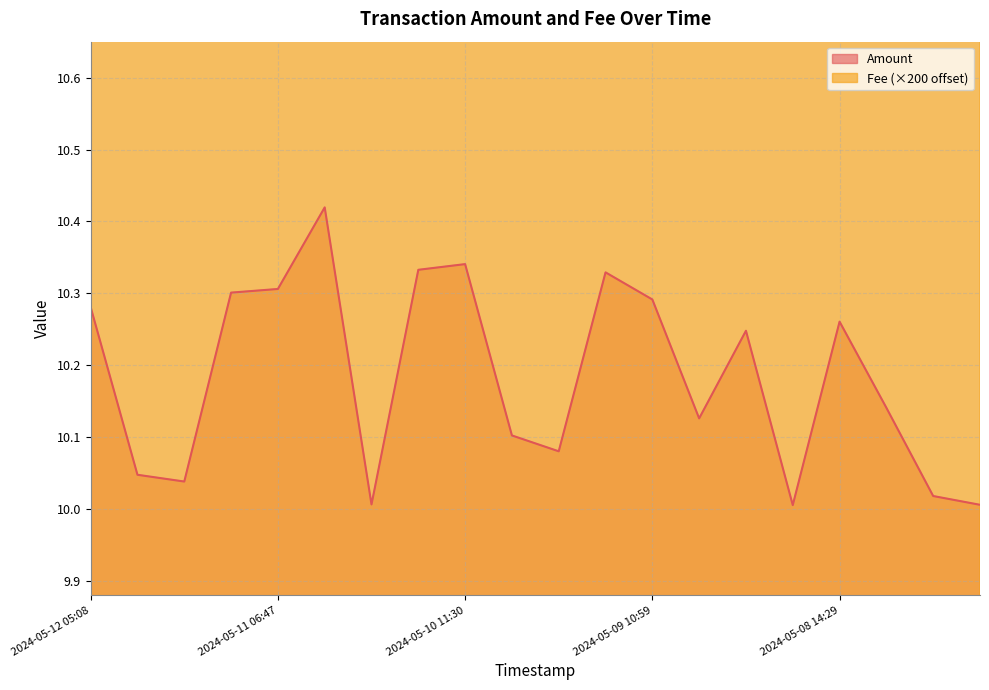

Reading left to right, transcribe all the data shown in this chart.

Amount: 10.3	10.0	10.0	10.3	10.3	10.4	10.0	10.3	10.3	10.1	10.1	10.3	10.3	10.1	10.2	10.0	10.3	10.1	10.0	10.0
Fee: 13.8	15.8	13.8	13.8	13.8	13.8	13.8	13.8	13.8	13.8	13.8	13.8	13.8	13.8	13.8	15.8	13.8	13.8	13.8	13.8